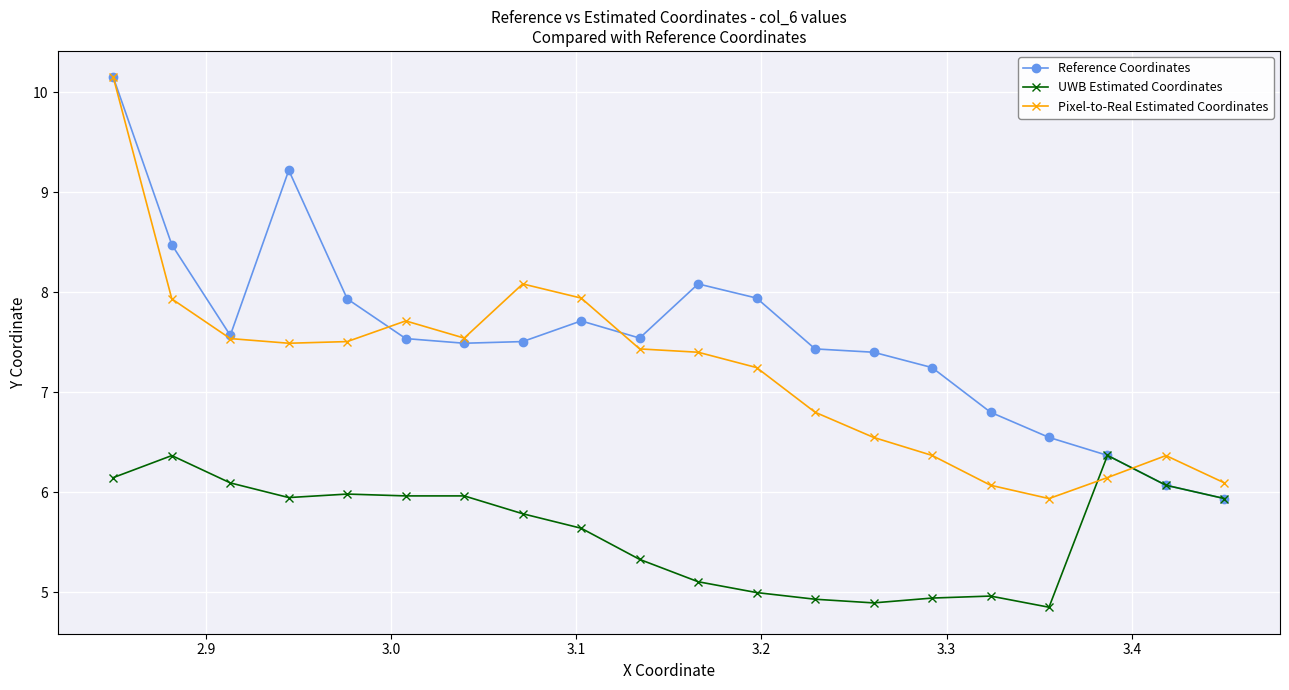

Which series has the largest total across all categories?

Reference Coordinates